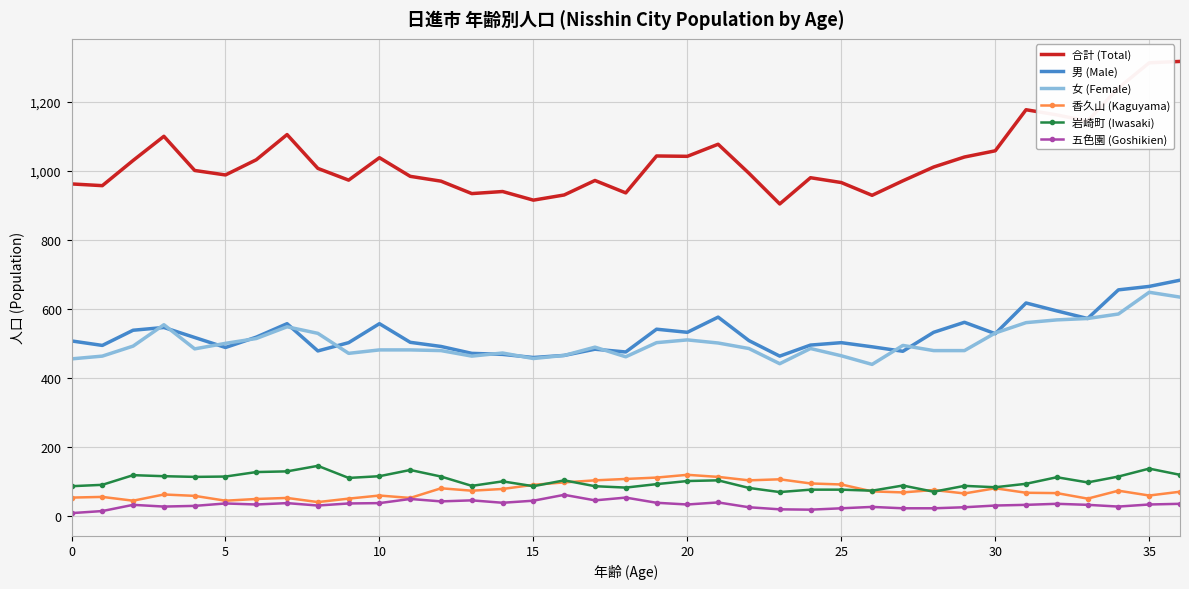

Rank the series by their maximum value, from lowest to highest.

五色園 (Goshikien), 香久山 (Kaguyama), 岩崎町 (Iwasaki), 女 (Female), 男 (Male), 合計 (Total)